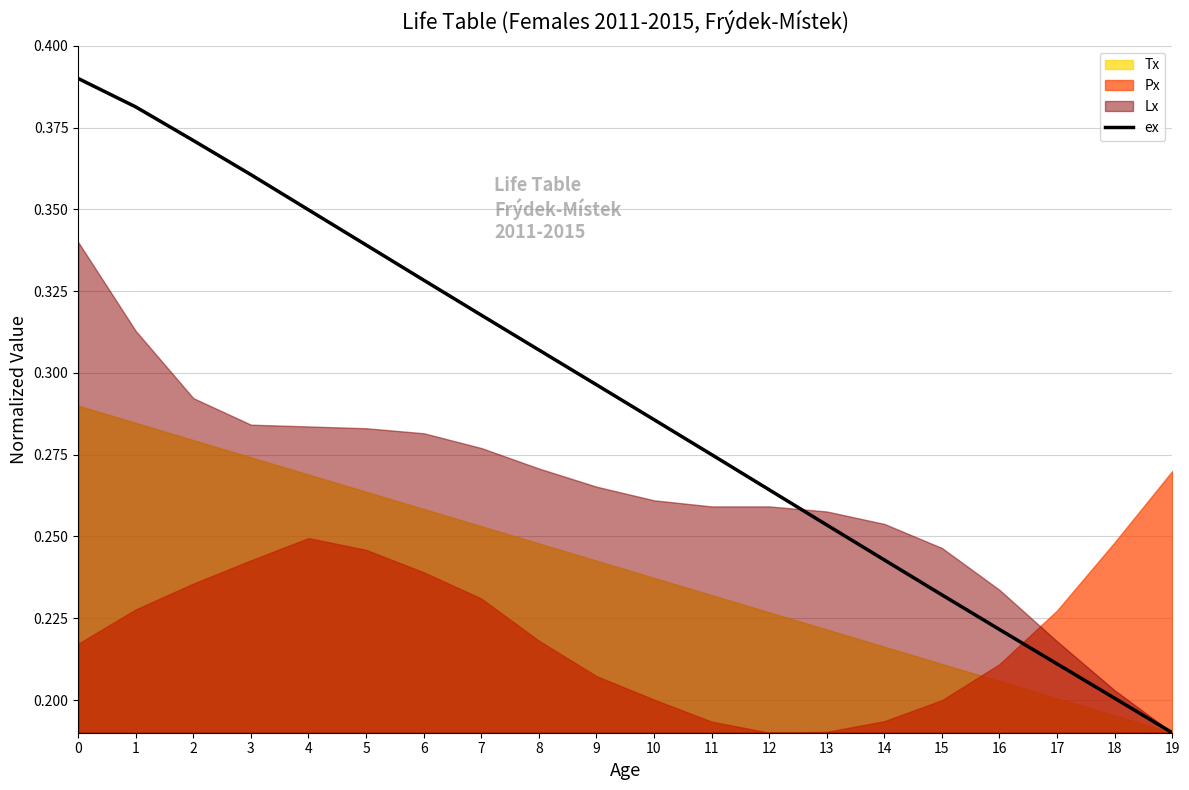

The value of ex at 10 is 0.4. True or false?

False